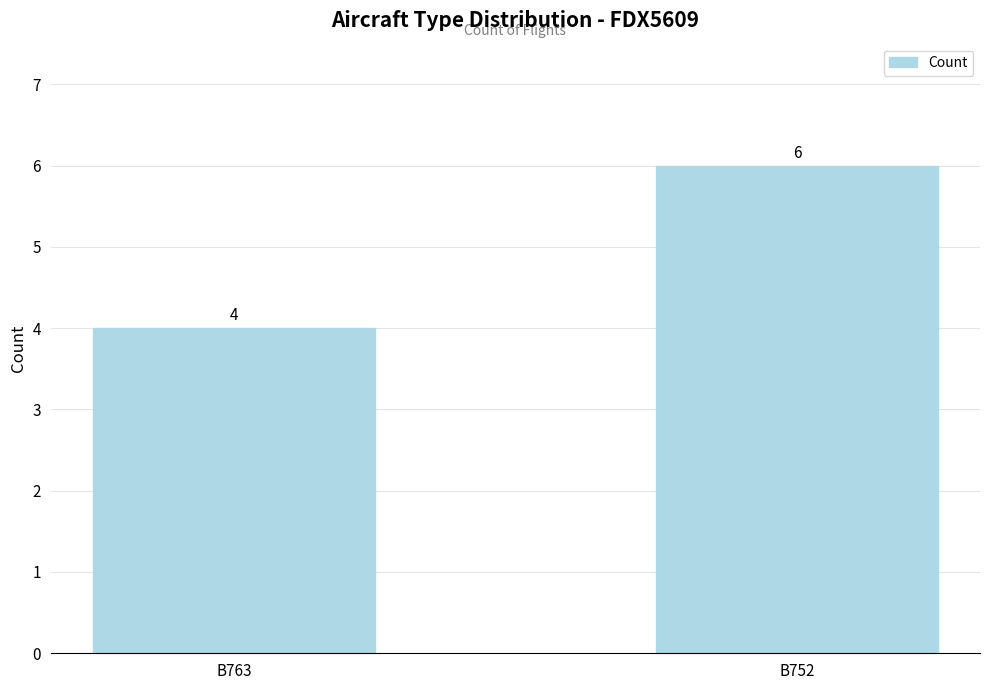

What is the difference between the maximum and minimum values?

2